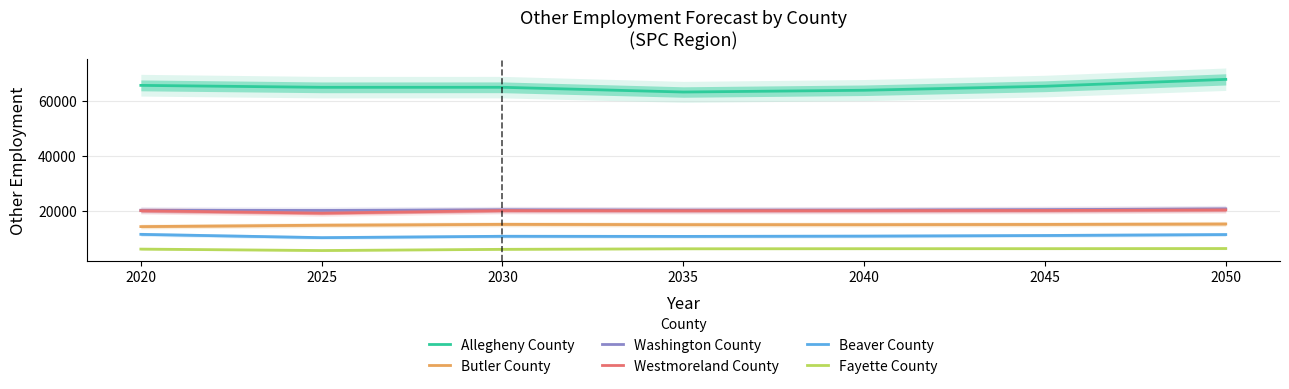

Rank the series at 2030 from lowest to highest value.

Fayette County, Beaver County, Butler County, Westmoreland County, Washington County, Allegheny County